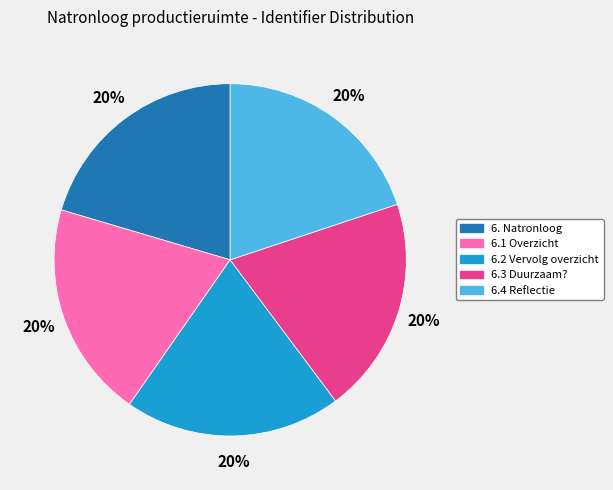

To the nearest percent, what is the average slice percentage?

20%